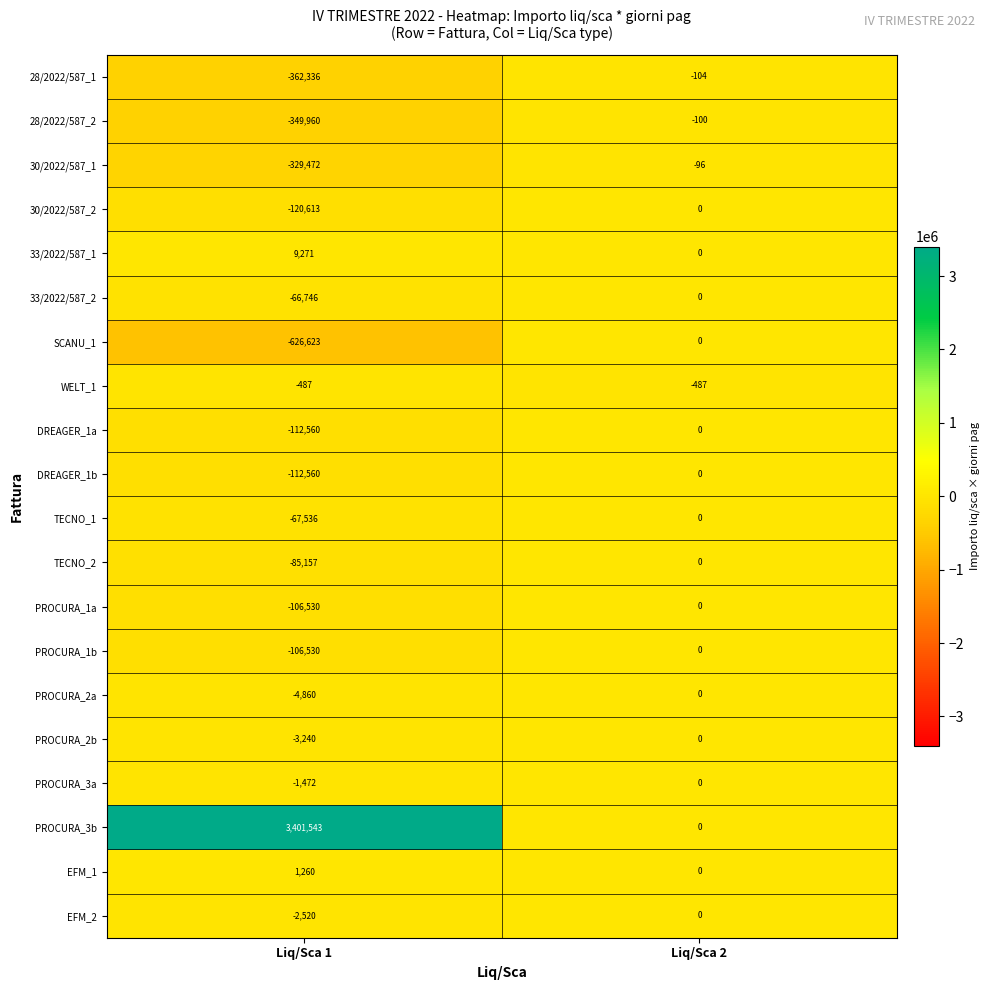

At which label is WELT_1 closest to -487?

Liq/Sca 1